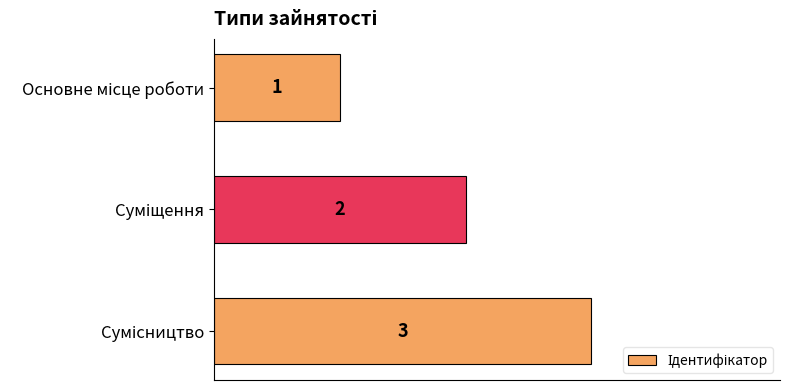

How many values are between 1 and 3?

3